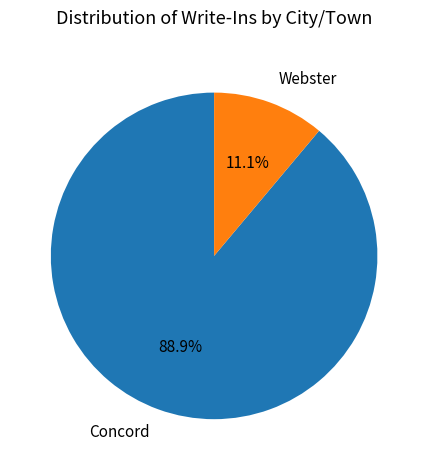

What portion of the pie excludes Concord?

11.1%